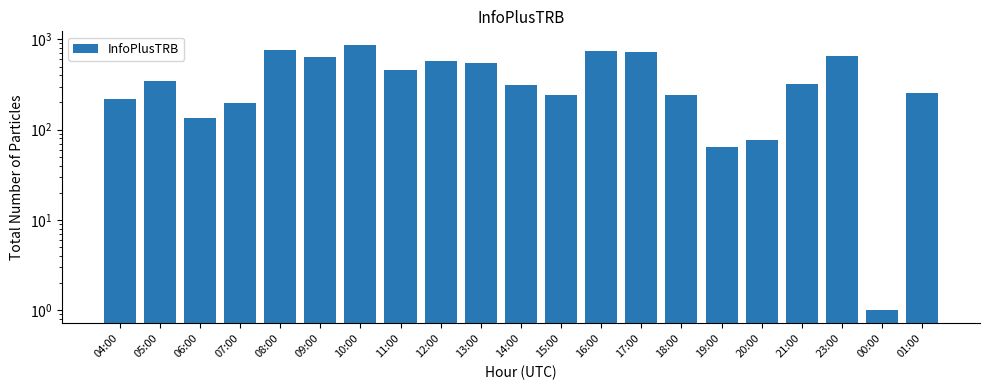

List the labels in order of value, smallest first.

00:00, 19:00, 20:00, 06:00, 07:00, 04:00, 18:00, 15:00, 01:00, 14:00, 21:00, 05:00, 11:00, 13:00, 12:00, 09:00, 23:00, 17:00, 16:00, 08:00, 10:00